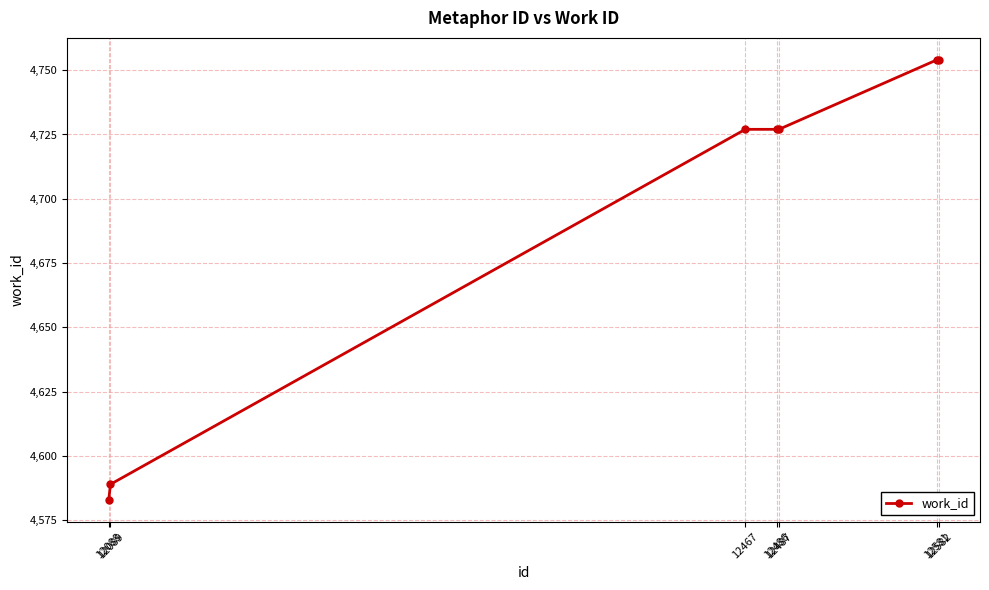

What is the smallest value displayed?

4583